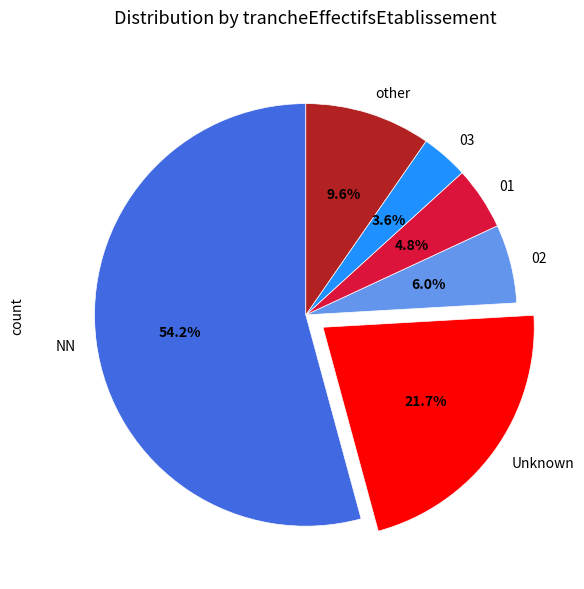

What is the majority slice?

NN